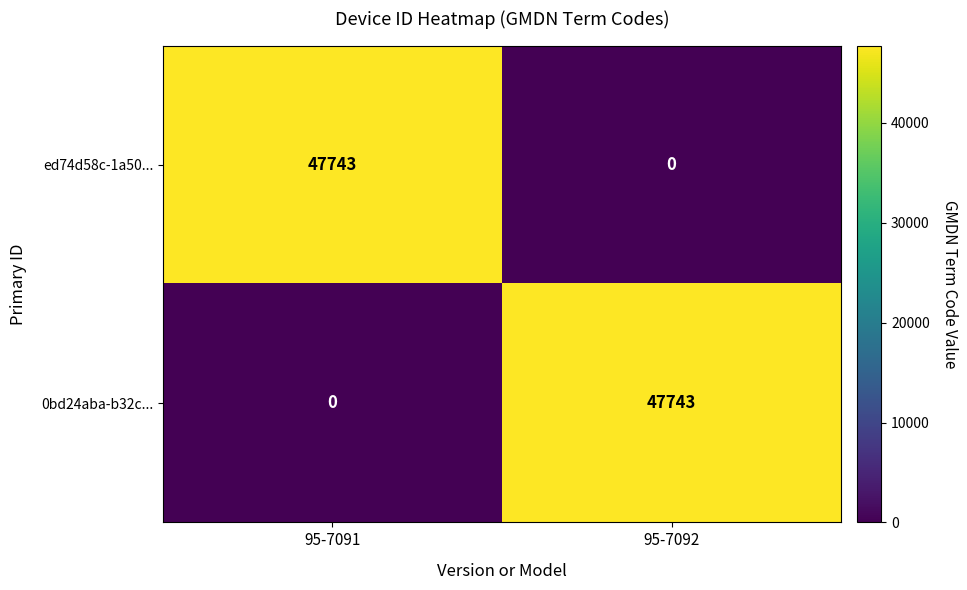

What is the total value across all series at 95-7091?

47743